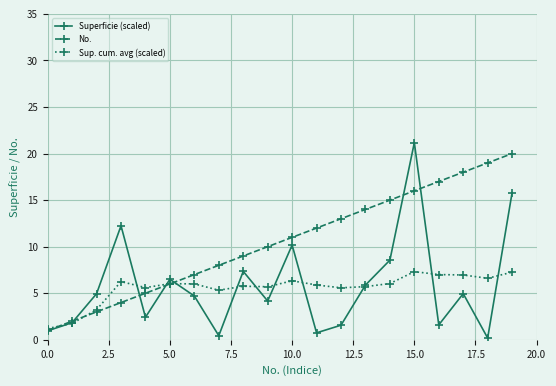

True or false: No. has more than 2 interior local peaks.

False